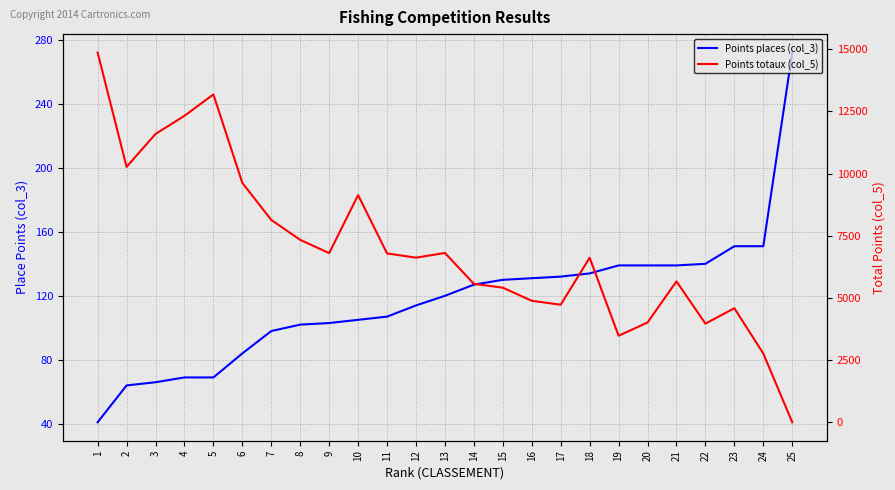

At which category does Points totaux (col_5) reach its first local valley?

2